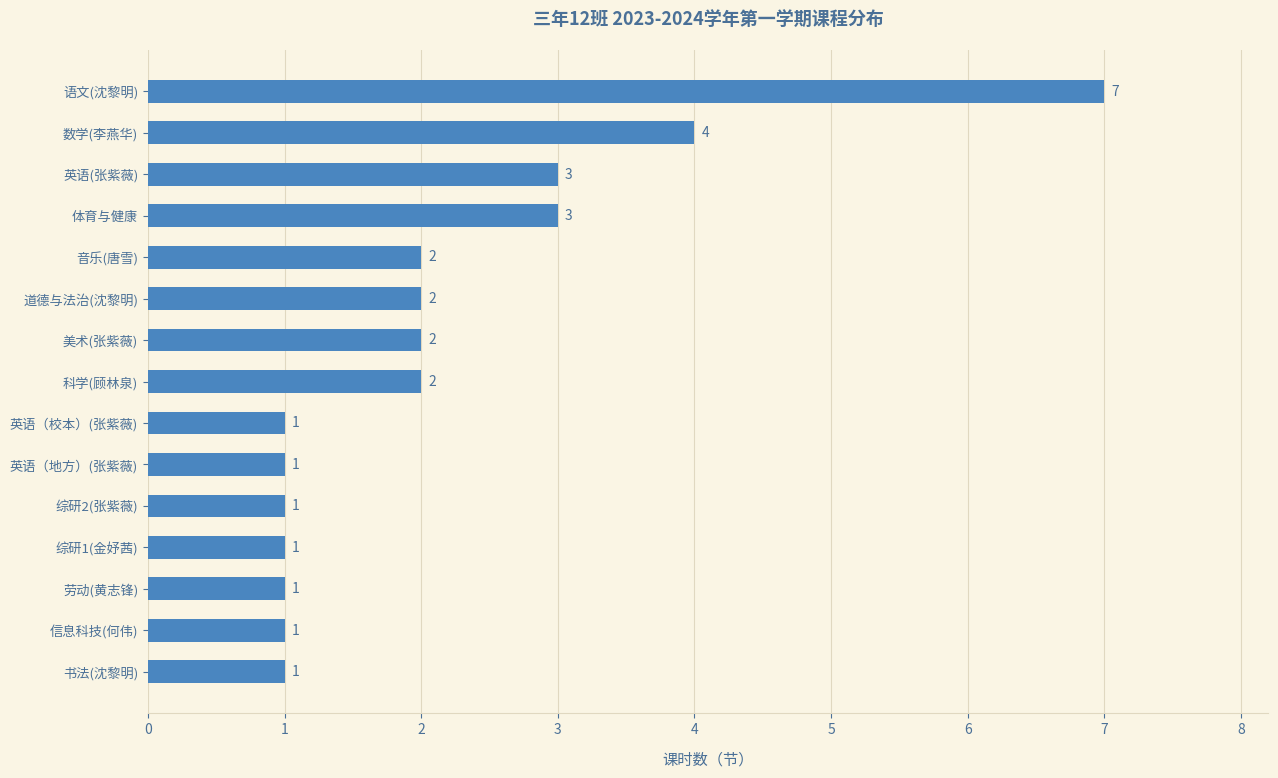

At which category does the chart reach its peak across all series?

语文(沈黎明)